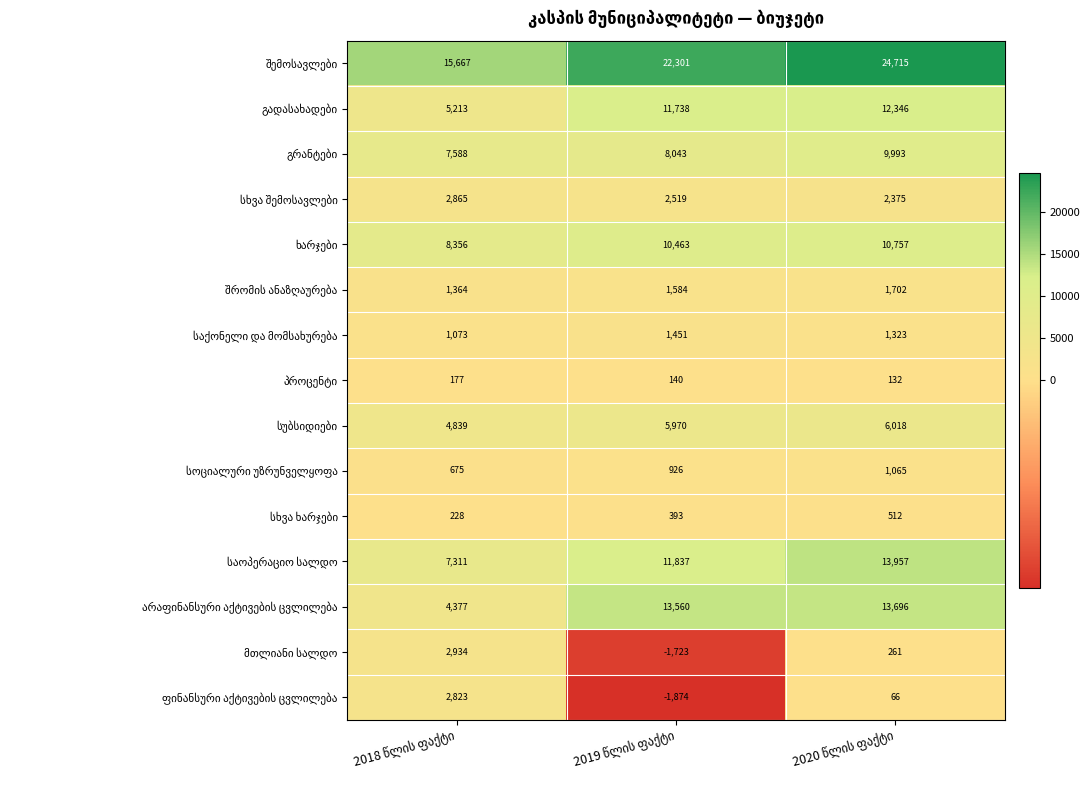

What is the greatest value displayed?

24715